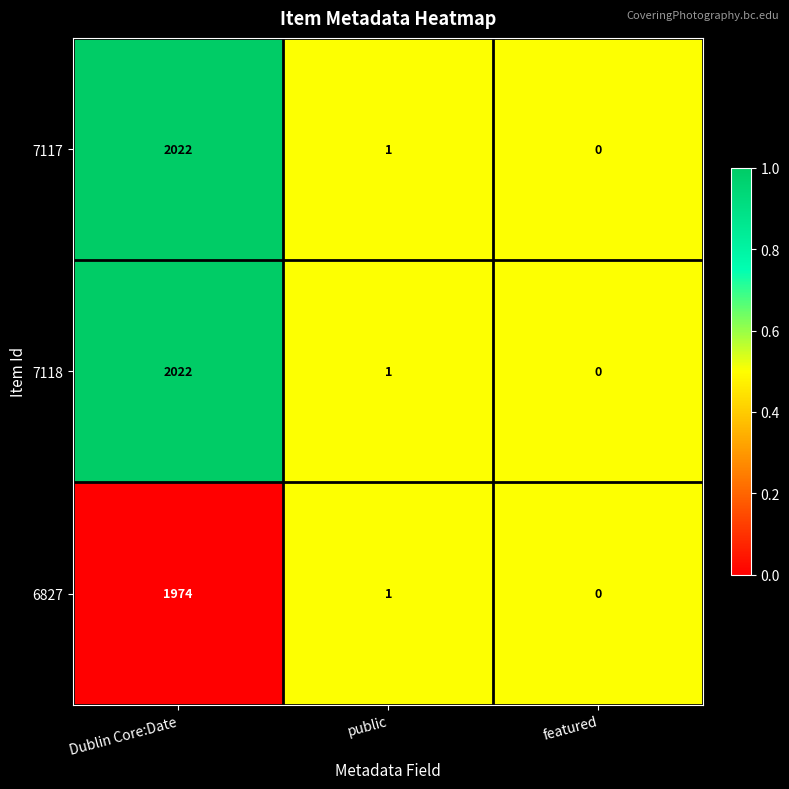

How many values in the 7117 series are below 1?

1